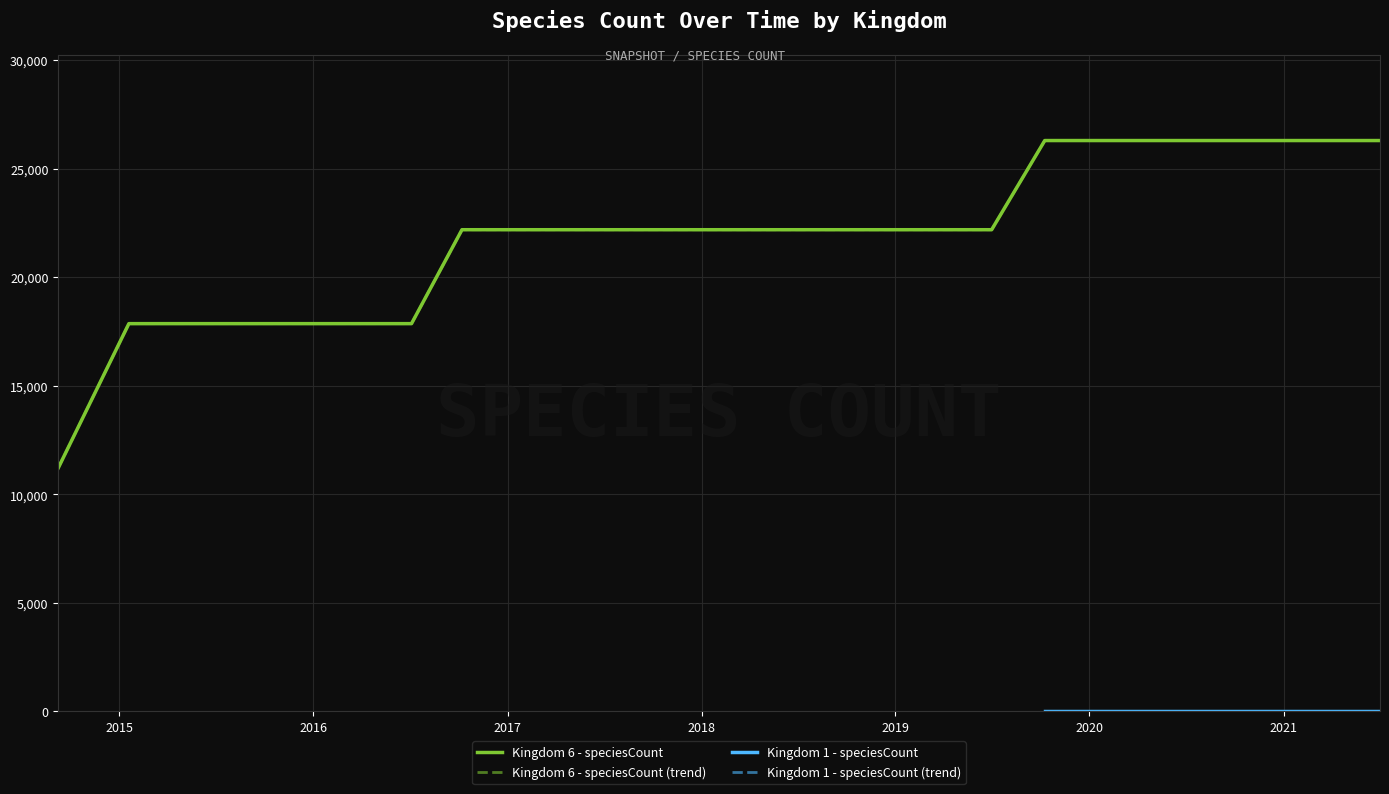

At which label is the value closest to 18750?

2015